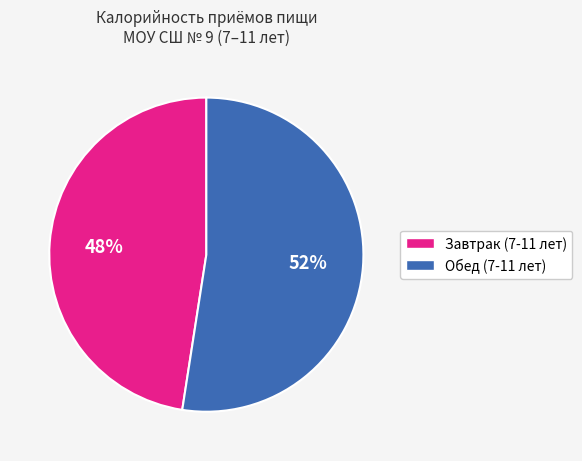

To the nearest percent, what is the average slice percentage?

50%